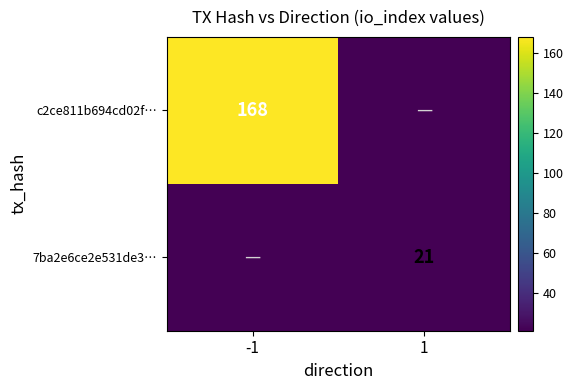

What is the greatest value displayed?

168